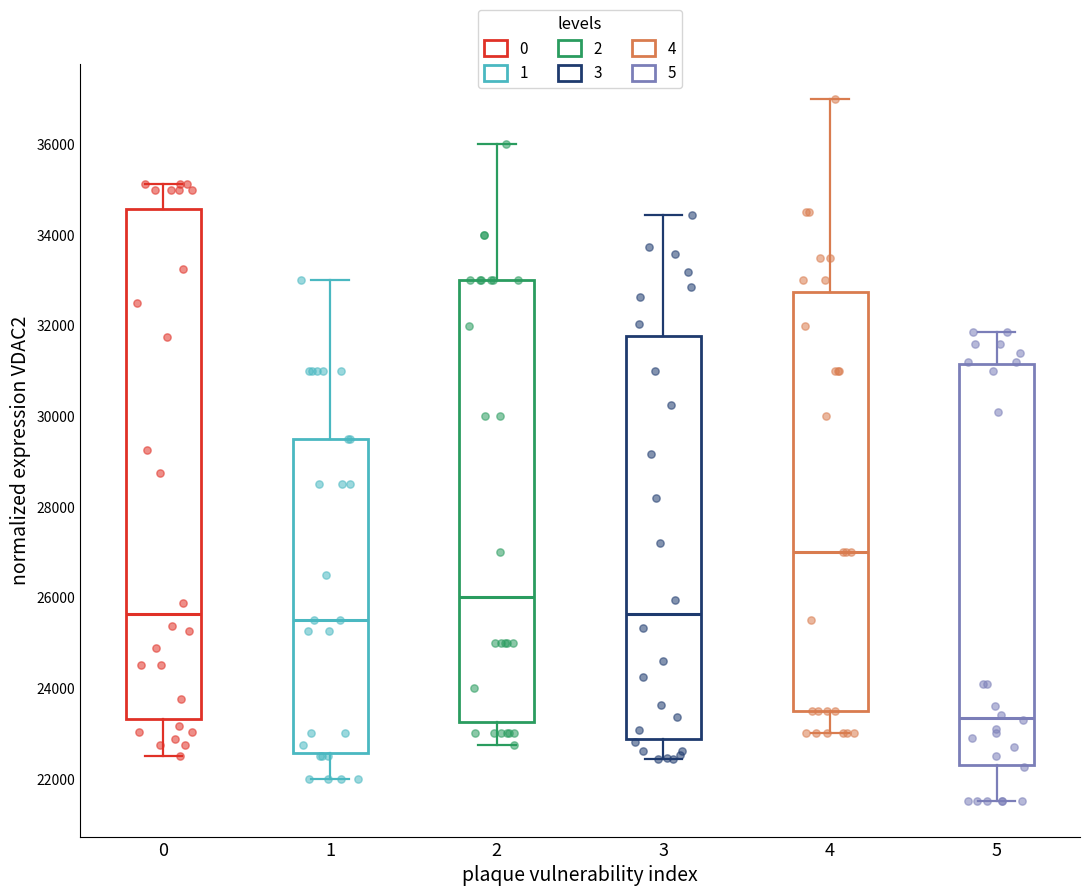

Which box's median line is the lowest?

5